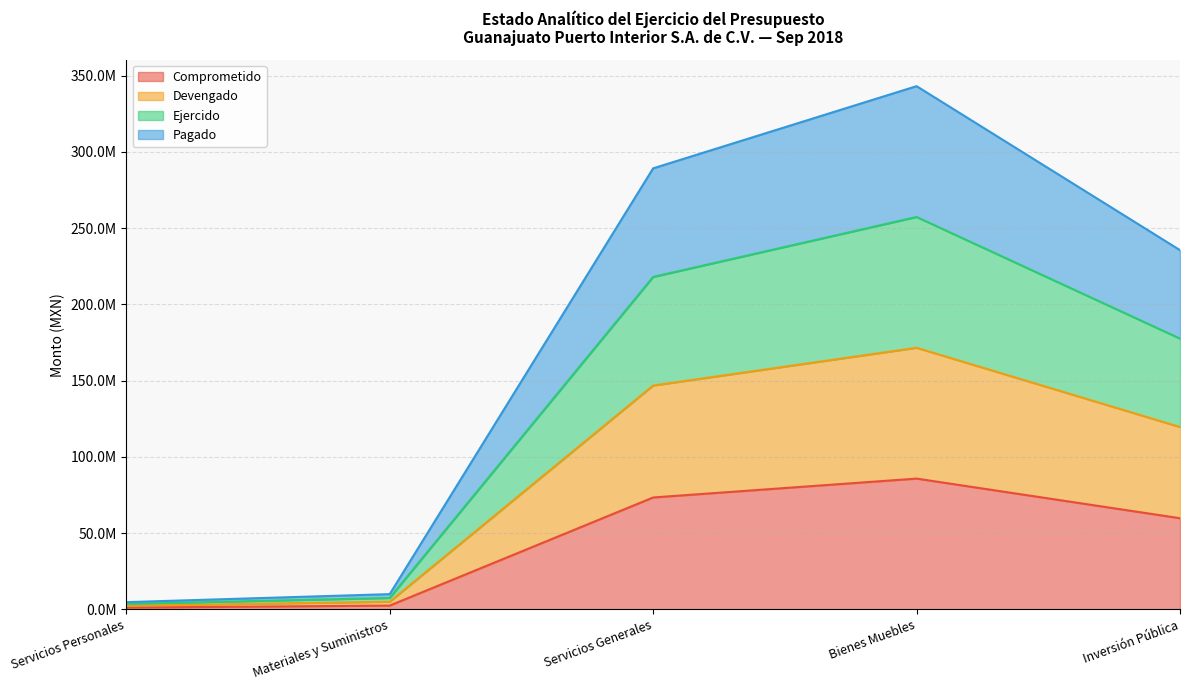

How many lines are shown in the chart?

4